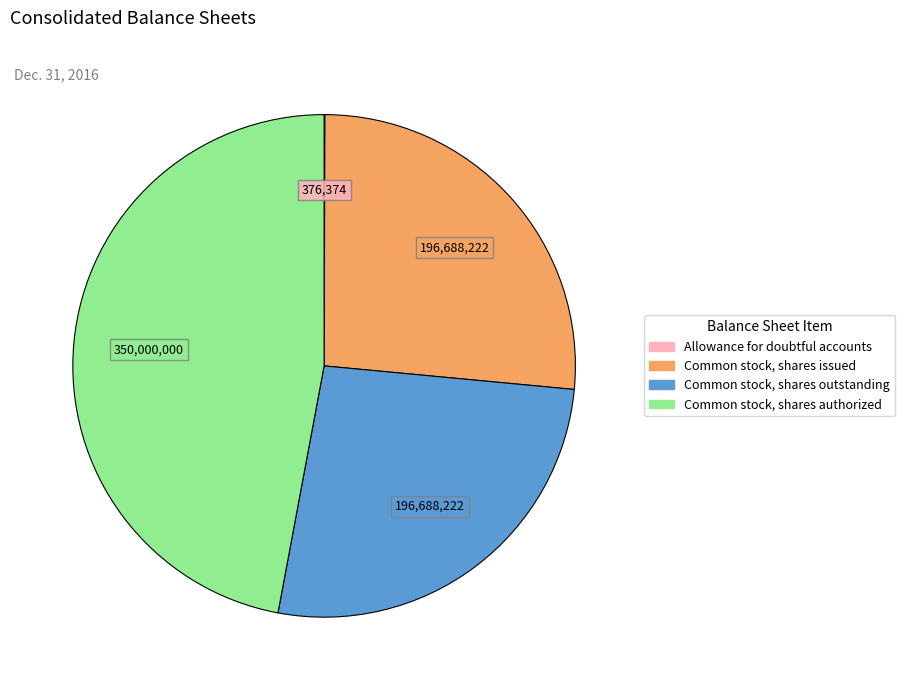

Is it true that Common stock, shares issued is 26% of the pie?

True